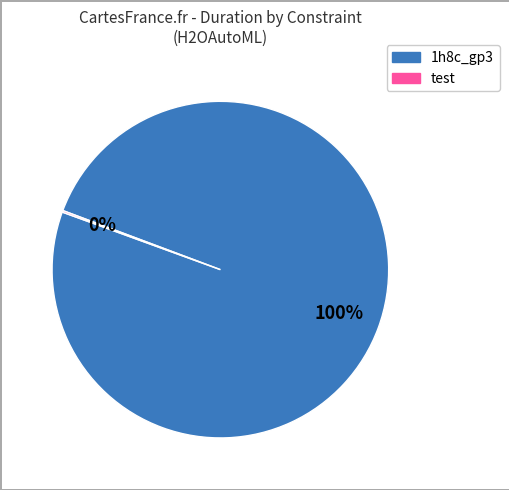

To the nearest percent, what is the average slice percentage?

50%